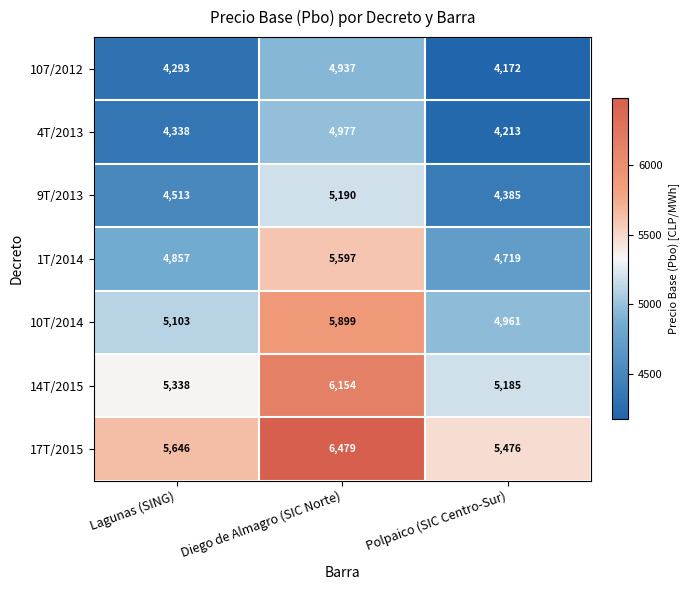

Which series changed the most between Lagunas (SING) and Diego de Almagro (SIC Norte)?

17T/2015